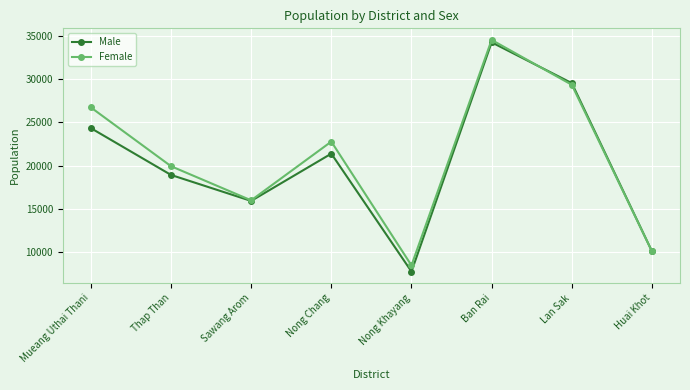

At which category is the sum across all series the highest?

Ban Rai